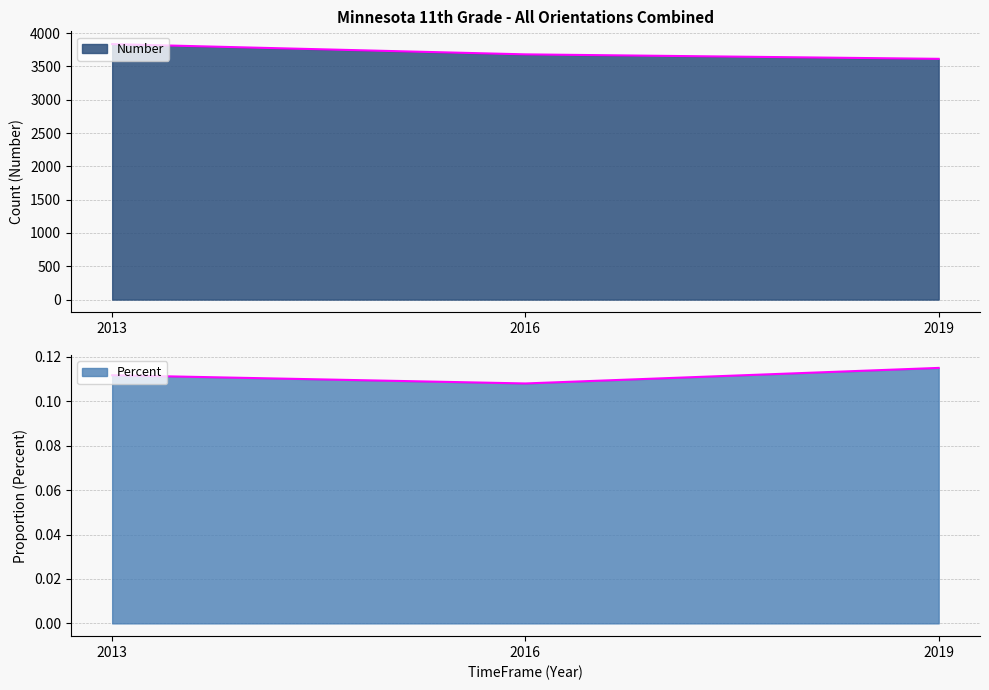

What is the difference between the highest and lowest values at 2016?

3680.9